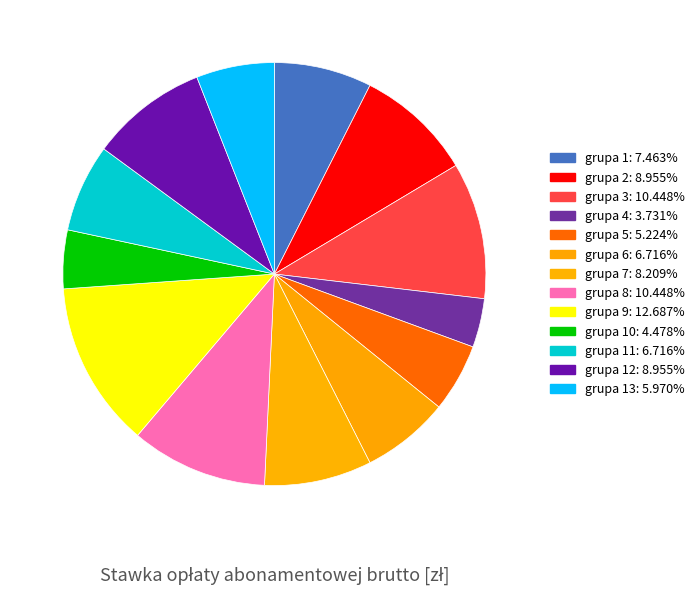

Count the number of slices in the pie.

13